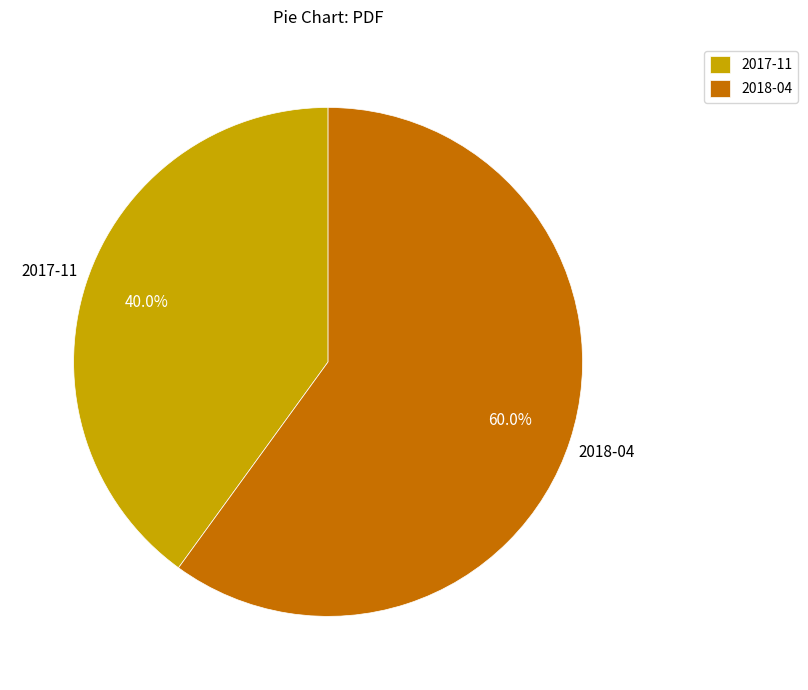

How many segments does this pie chart have?

2